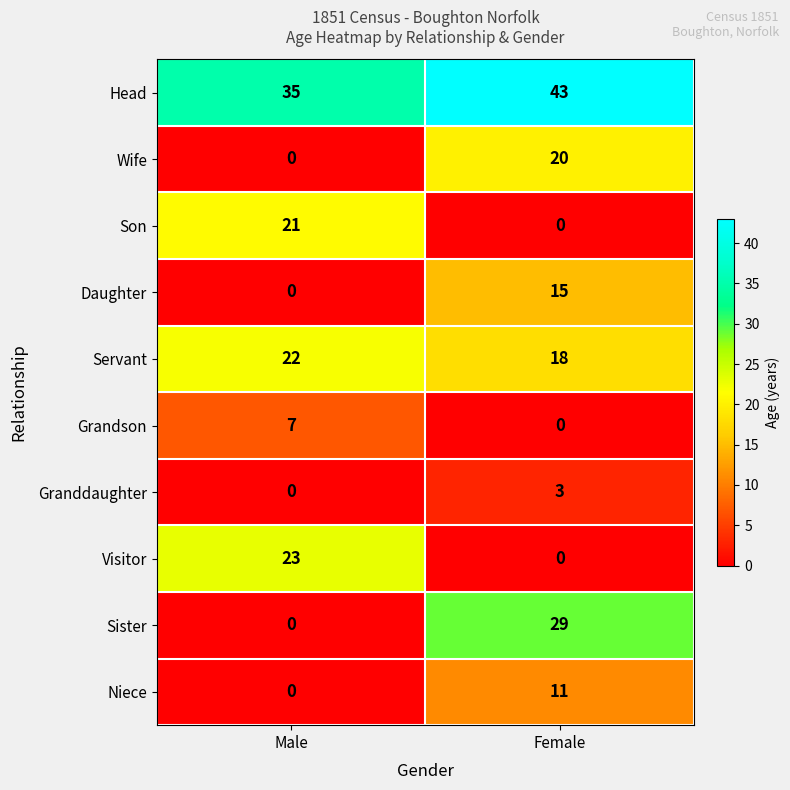

At how many categories does at least one series exceed 41?

1